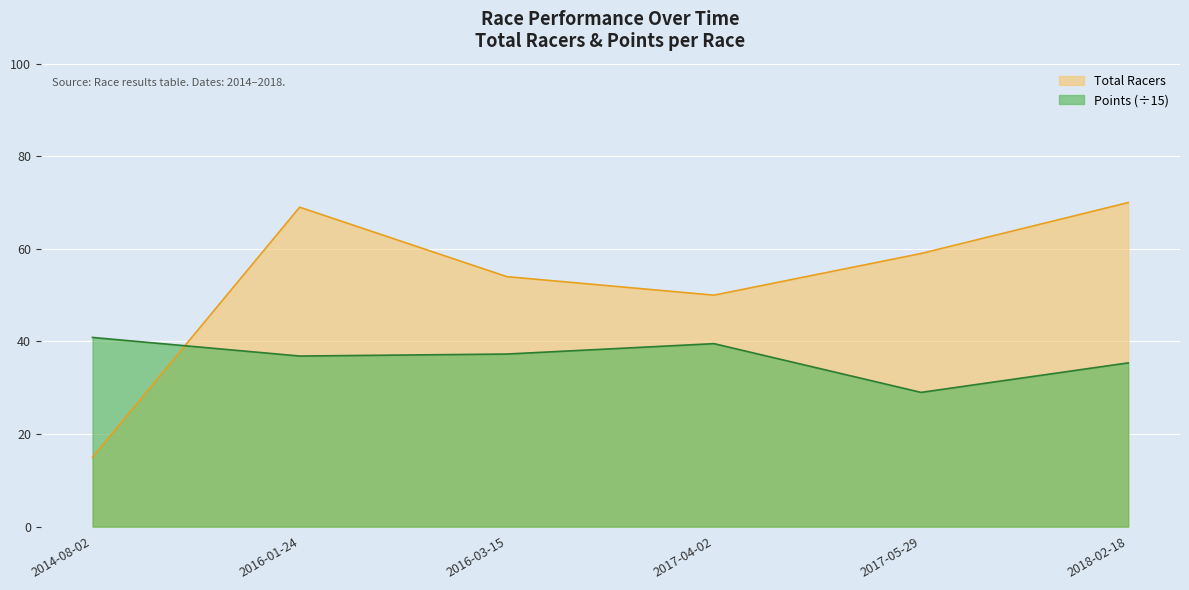

How many times do Points and Total Racers cross each other?

1